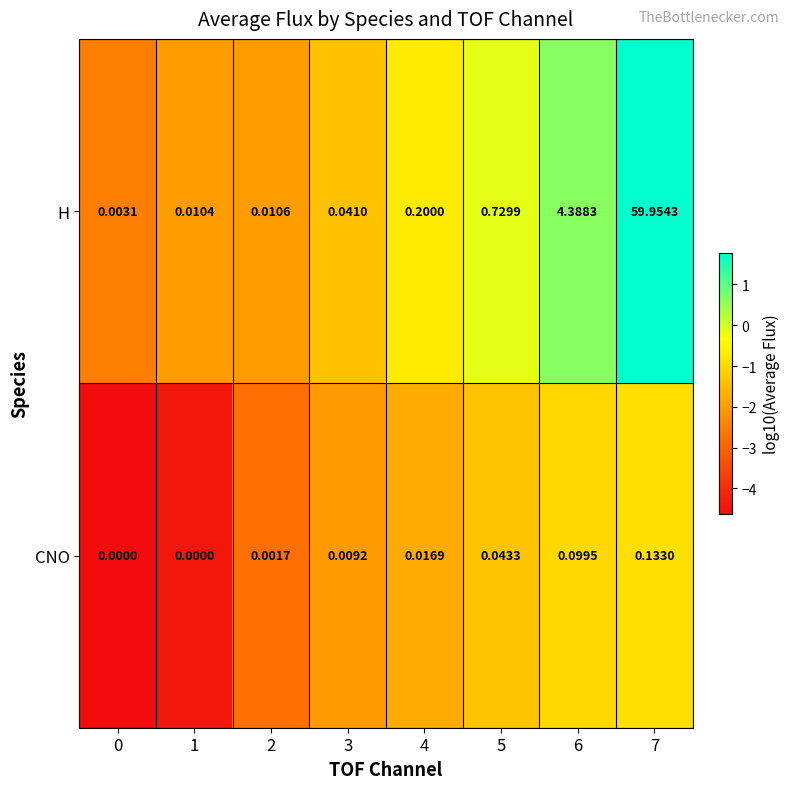

How many distinct data groups are displayed?

2